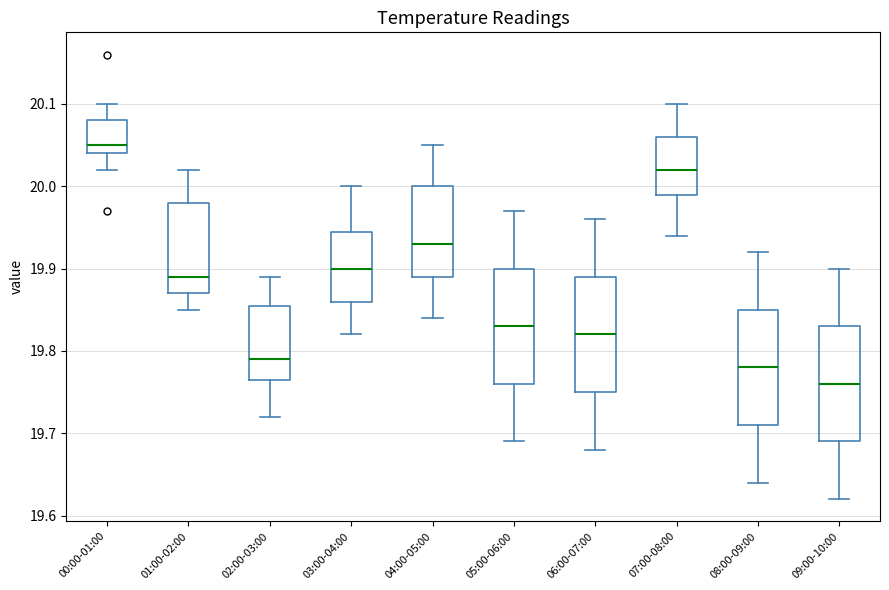

Reading left to right, read every box against the y-axis: the position of its median line, the range the box covers, and the ends of its whiskers. The values are not printed on the chart, so give them approximately, as read against the axis.

00:00-01:00: median 20.05, box 20.04 to 20.08, whiskers 20.02 to 20.10
01:00-02:00: median 19.89, box 19.87 to 19.98, whiskers 19.85 to 20.02
02:00-03:00: median 19.79, box 19.77 to 19.86, whiskers 19.72 to 19.89
03:00-04:00: median 19.90, box 19.86 to 19.95, whiskers 19.82 to 20.00
04:00-05:00: median 19.93, box 19.89 to 20.00, whiskers 19.84 to 20.05
05:00-06:00: median 19.83, box 19.76 to 19.90, whiskers 19.69 to 19.97
06:00-07:00: median 19.82, box 19.75 to 19.89, whiskers 19.68 to 19.96
07:00-08:00: median 20.02, box 19.99 to 20.06, whiskers 19.94 to 20.10
08:00-09:00: median 19.78, box 19.71 to 19.85, whiskers 19.64 to 19.92
09:00-10:00: median 19.76, box 19.69 to 19.83, whiskers 19.62 to 19.90